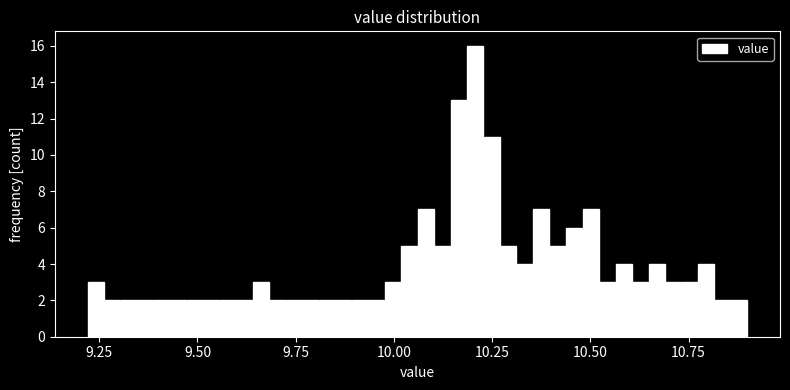

Read against the x-axis, roughly where is the centre of the tallest bar?

10.20